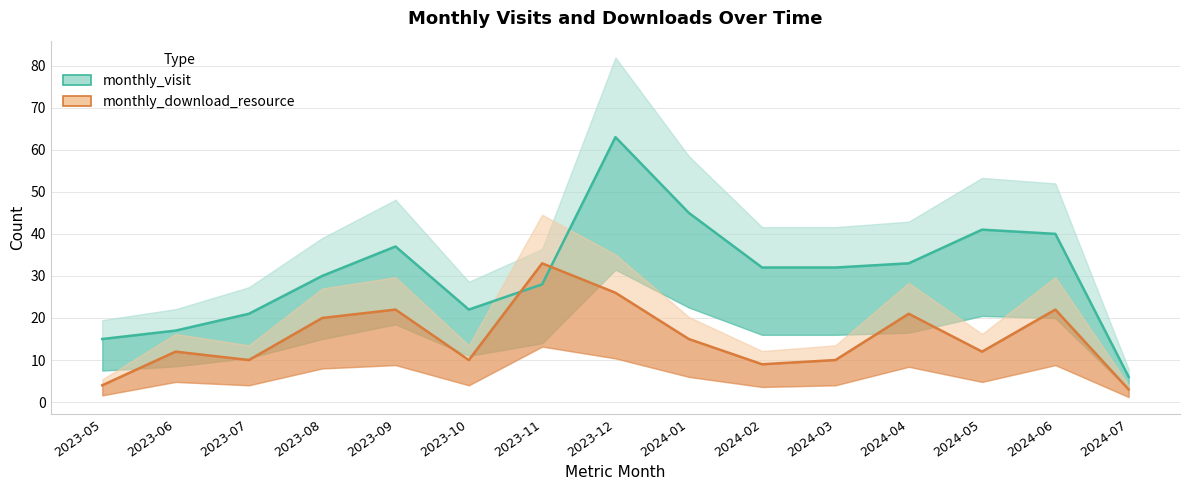

What is the difference between the highest and lowest values at 2023-06?

5